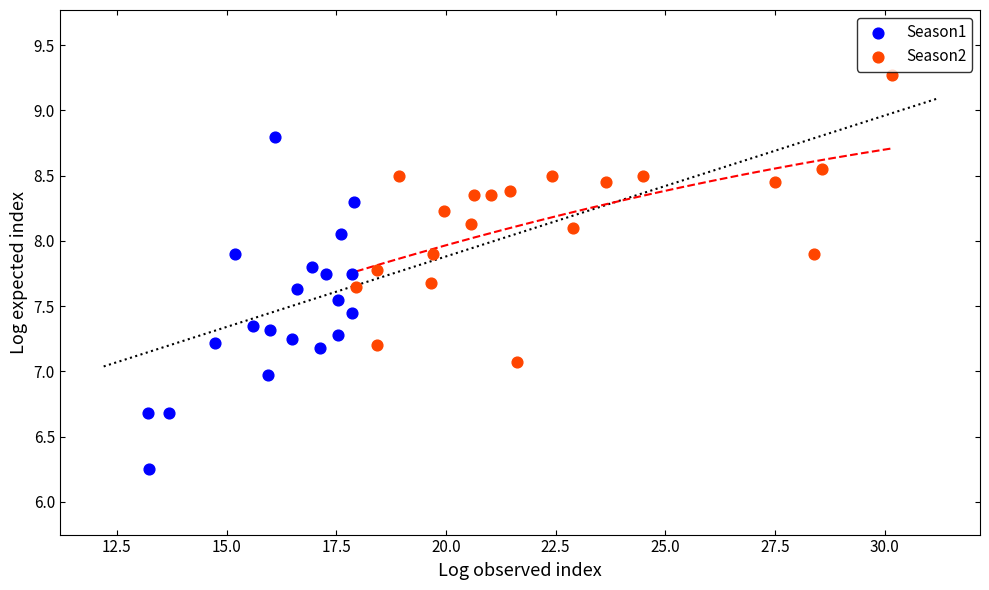

Which series reaches the minimum Y coordinate?

Season1